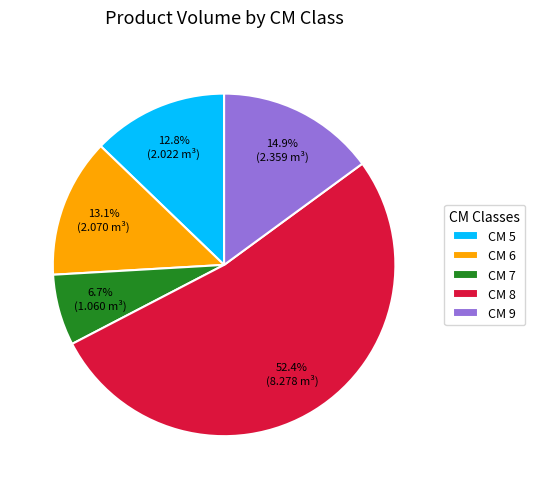

Is CM 8 the majority of the pie?

Yes